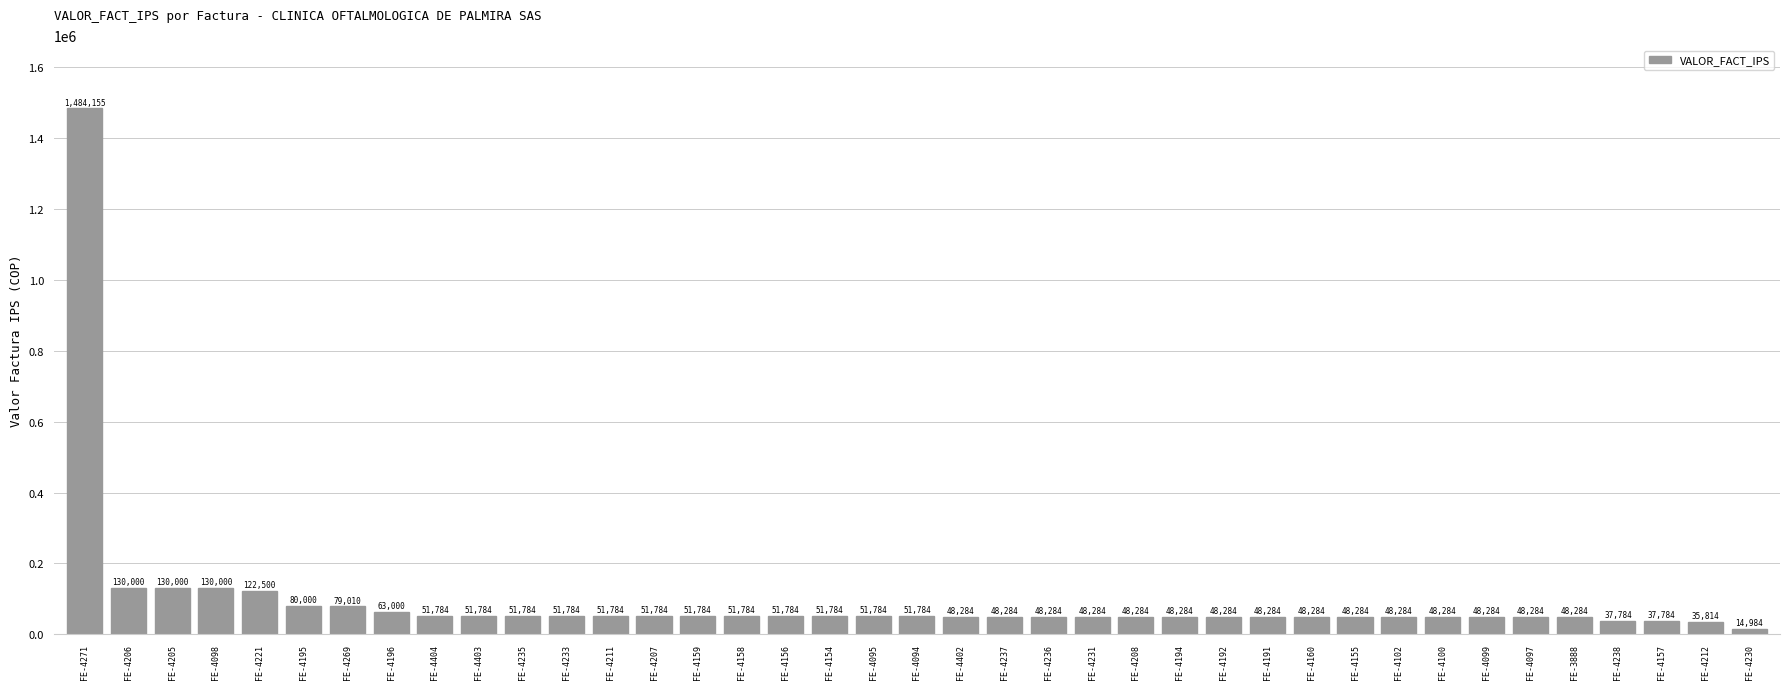

What position from the right is FE-4102?

9